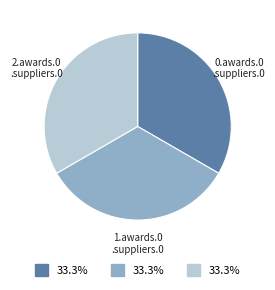

Is there any slice that represents more than half of the pie?

No